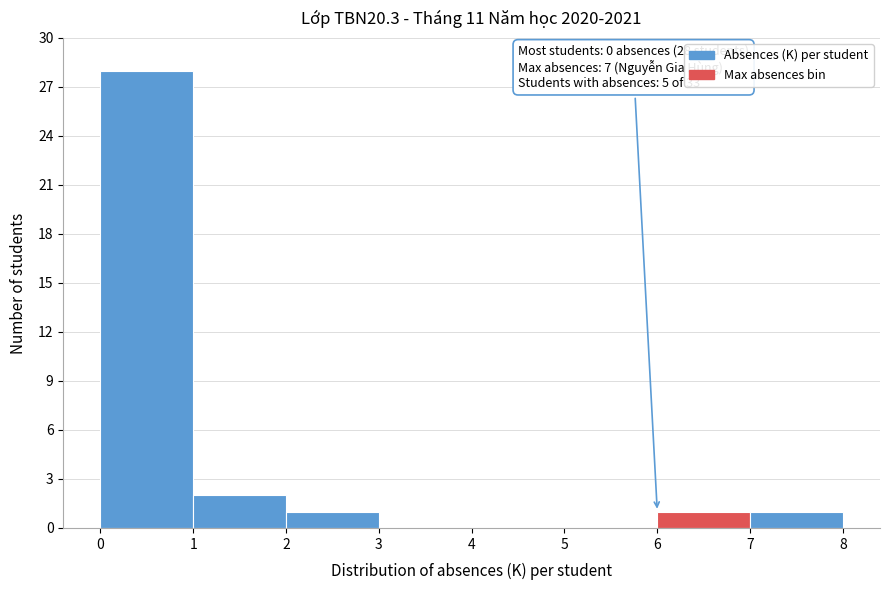

Which range on the x-axis has the tallest bar?

0 to 1